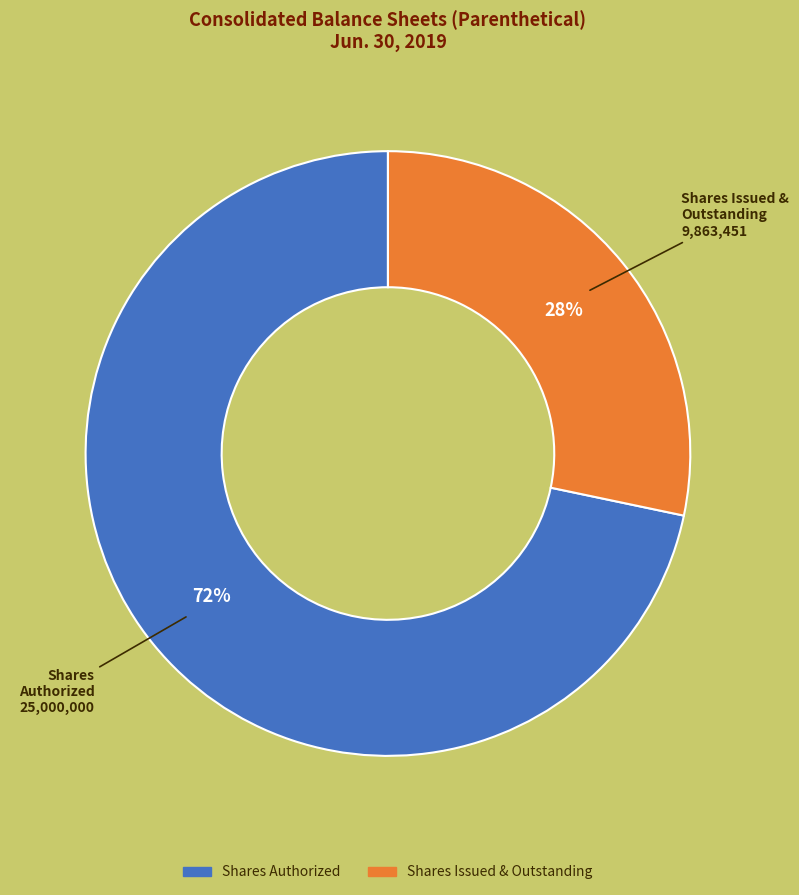

To the nearest percent, what is the average slice percentage?

50%